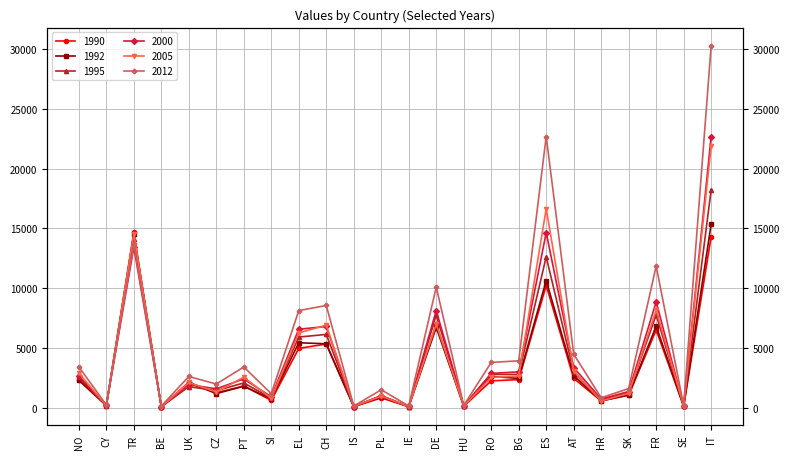

True or false: 1992 has a value of 196 at CY.

True